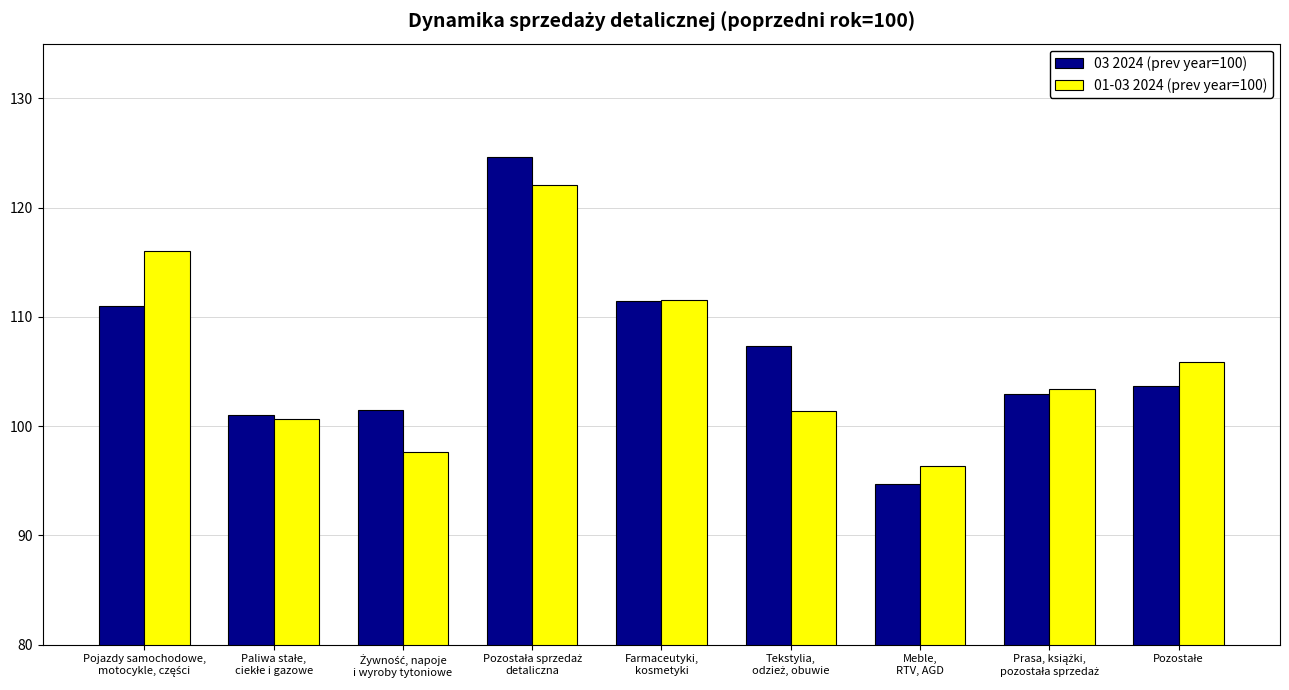

What is the difference between the maximum and minimum values in the 01-03 2024 (prev year=100) series?

25.8